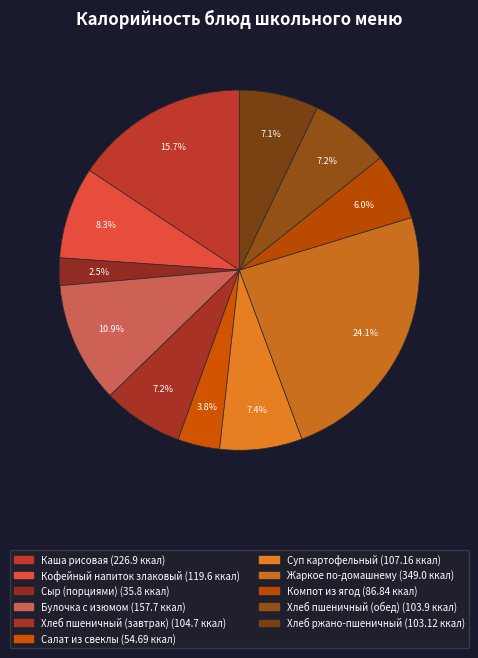

How many slices are in this pie chart?

11